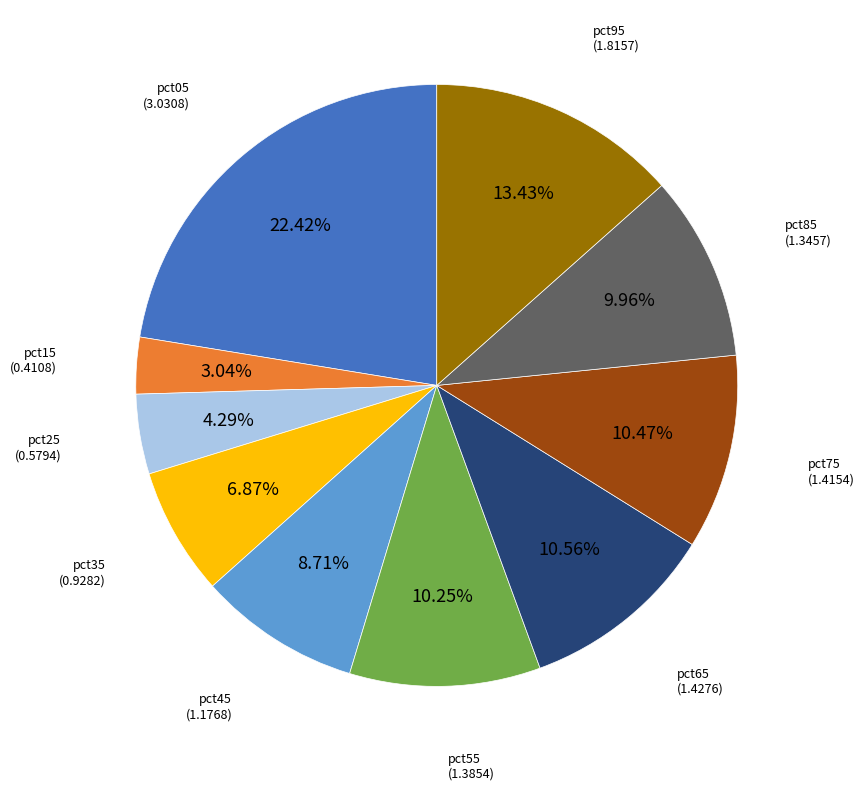

To the nearest percent, what is the difference between the largest and smallest slice percentages?

19%